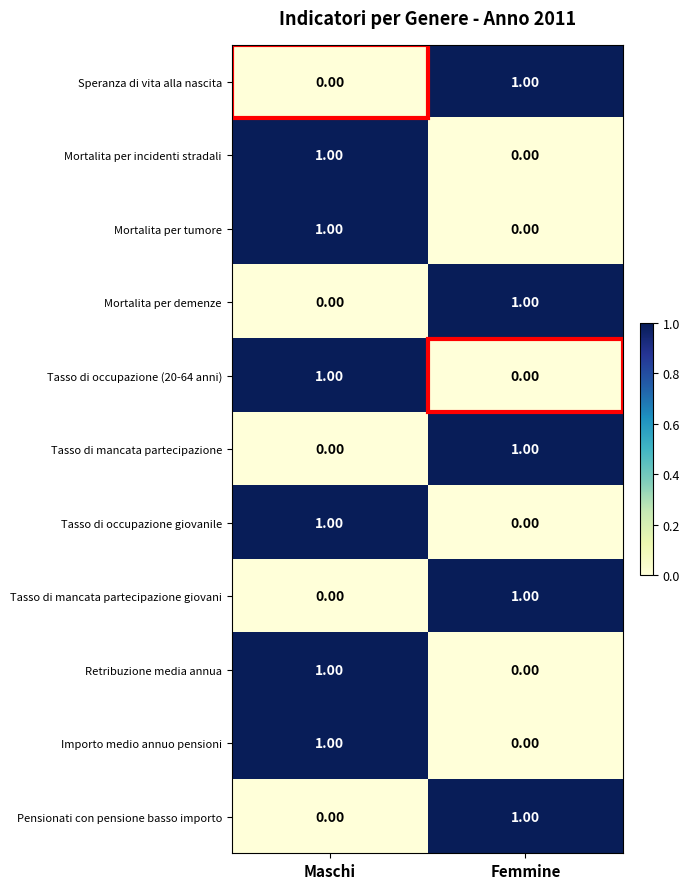

List the labels in order of Tasso di occupazione giovanile value, largest first.

Maschi, Femmine